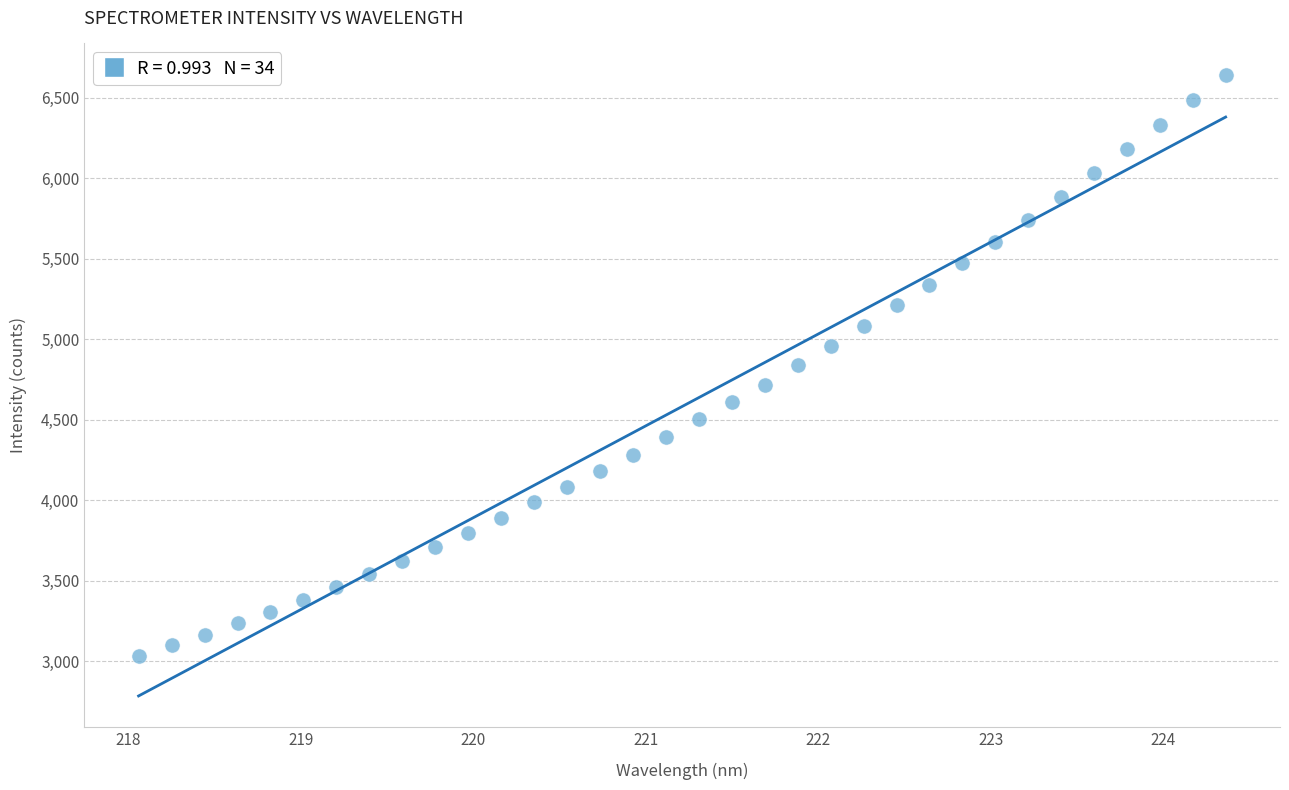

What is the range of X values (max minus min)?

6.3